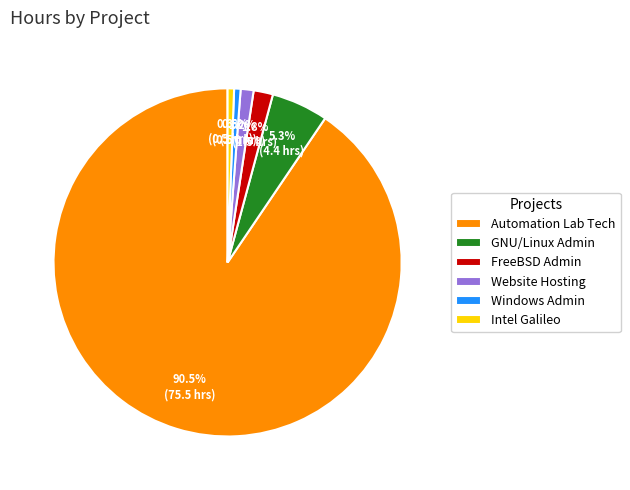

Is there a majority slice in this chart?

Yes